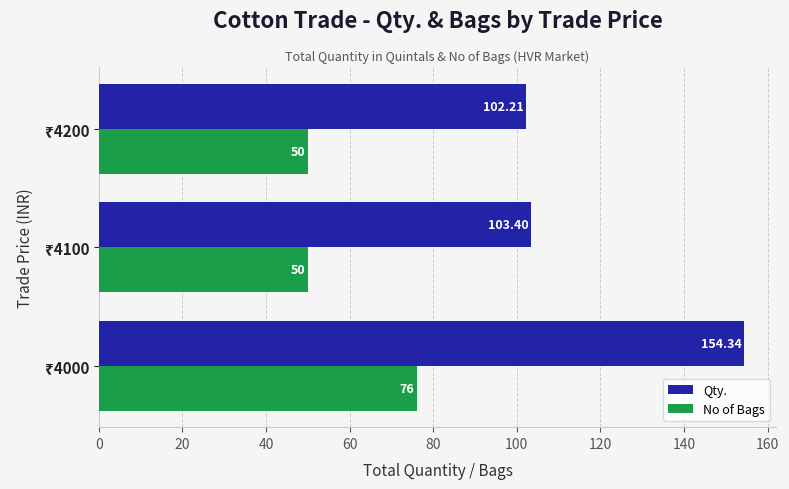

Which series has the largest range (max minus min)?

Qty.